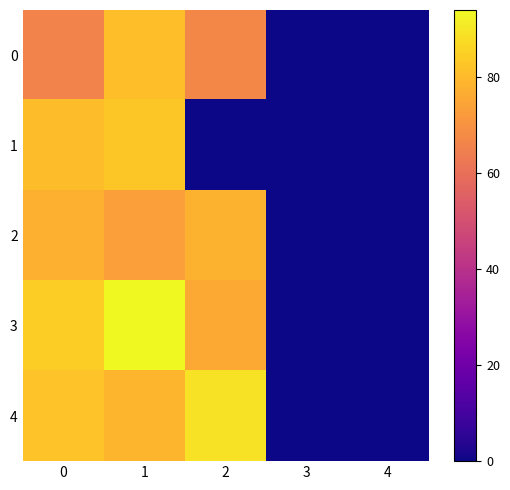

Which series has the largest range (max minus min)?

3